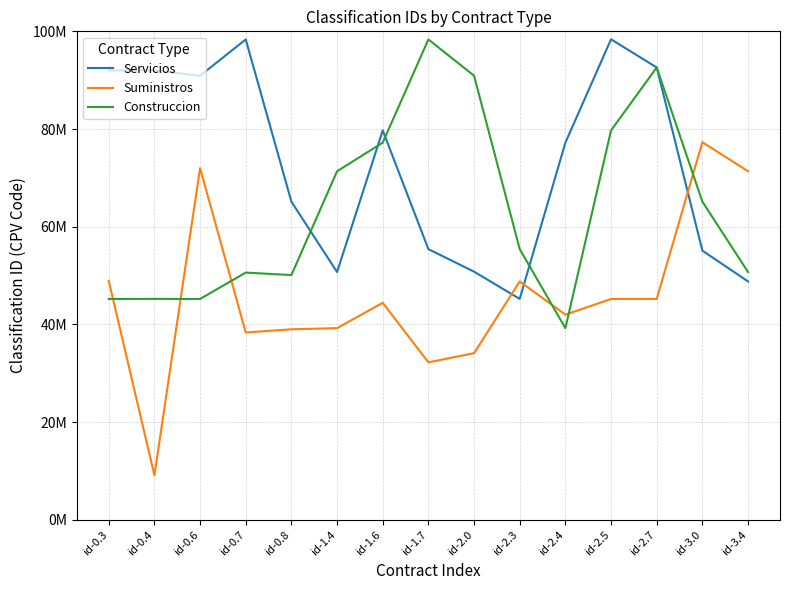

What are all the series names shown in the legend?

Servicios, Suministros, Construccion